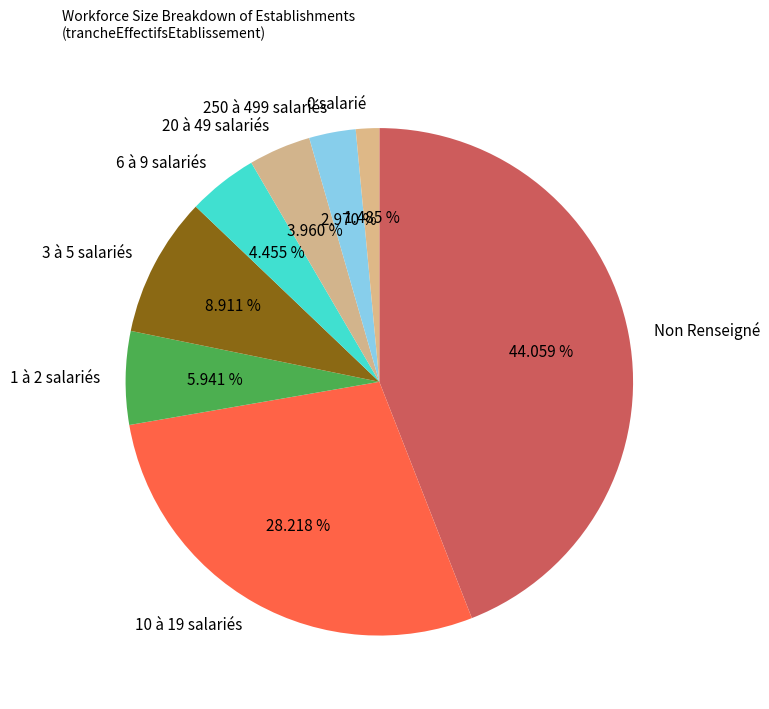

To the nearest percent, what is the difference between the largest and smallest slice percentages?

43%